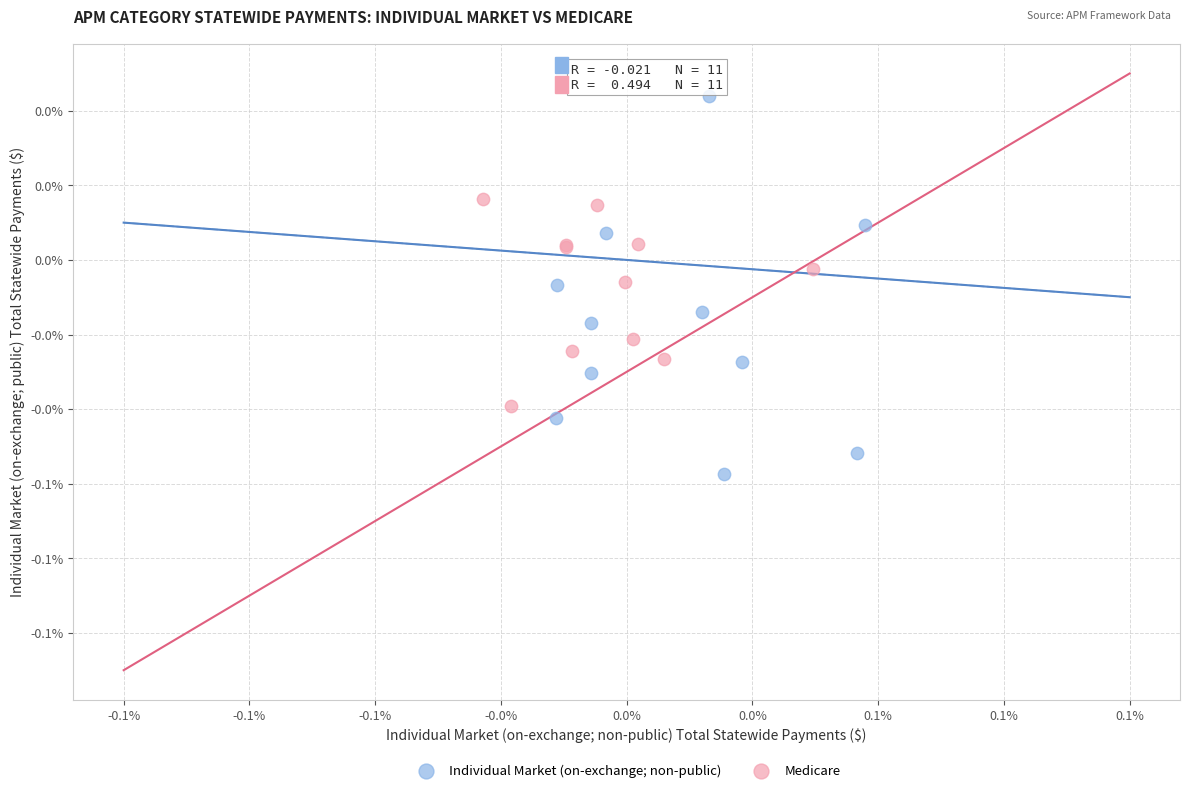

What are all the series names shown in the legend?

Individual Market (on-exchange; non-public), Medicare